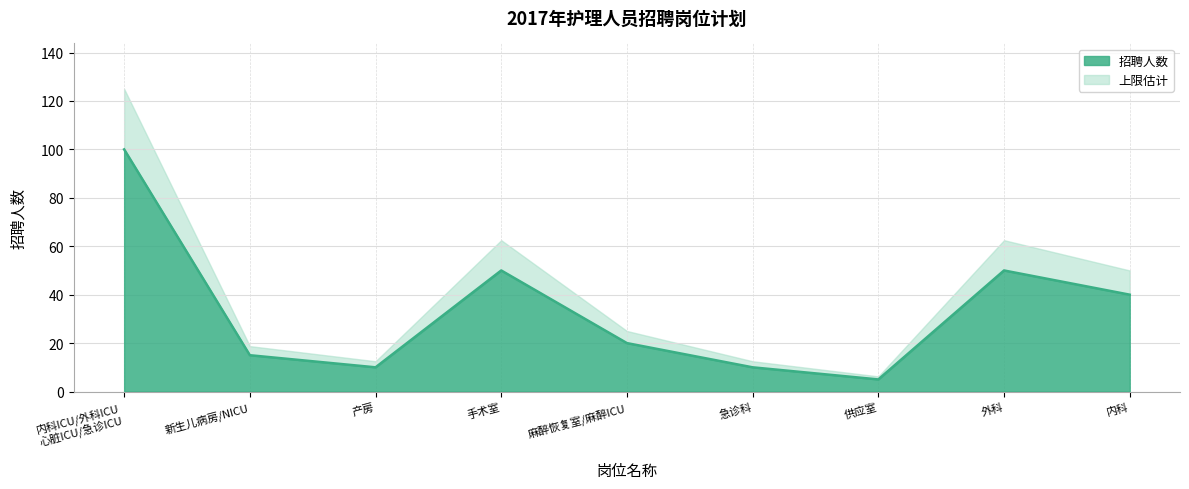

What is the label of the 5th point from the left?

麻醉恢复室/麻醉ICU